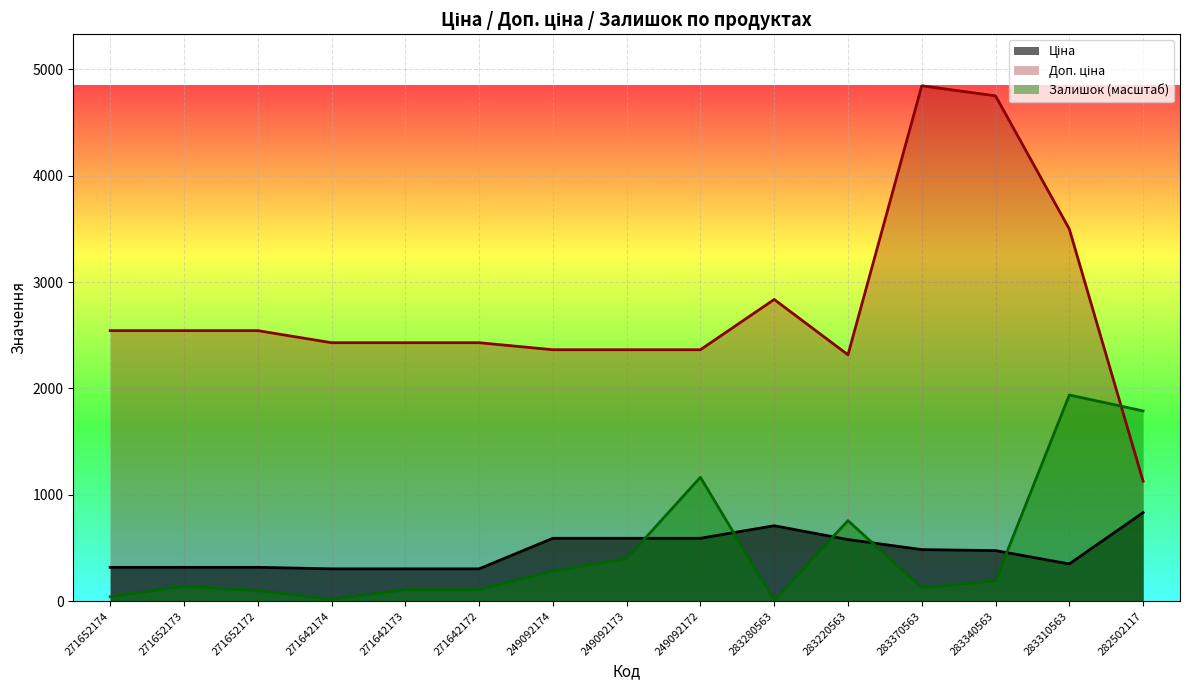

List the series in order of their peak value, lowest first.

Ціна, Залишок, Доп. ціна